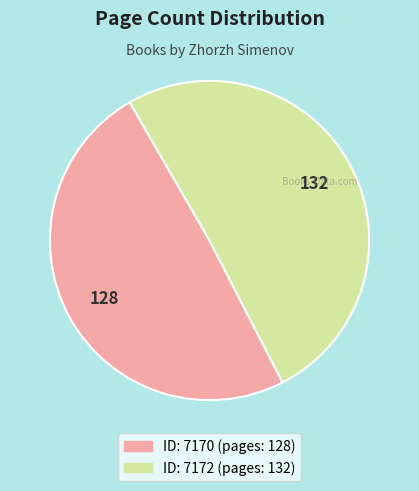

Does any single category account for the majority?

Yes